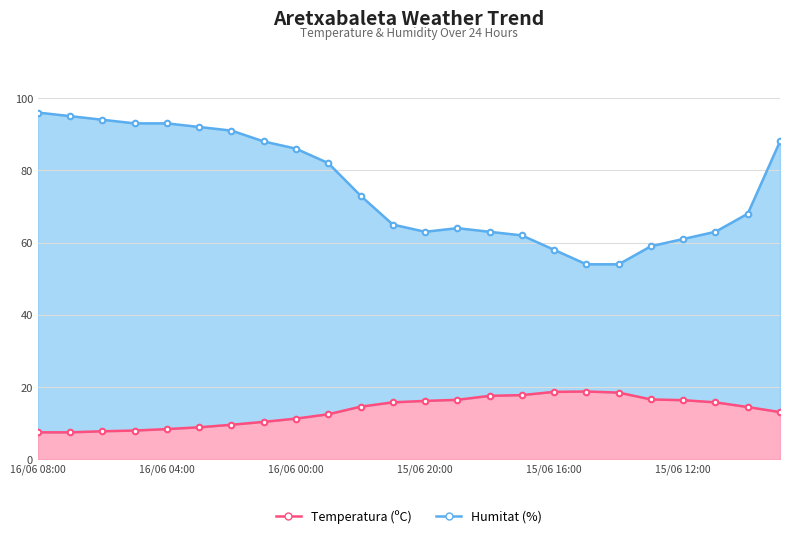

What is the smallest value displayed?

7.5